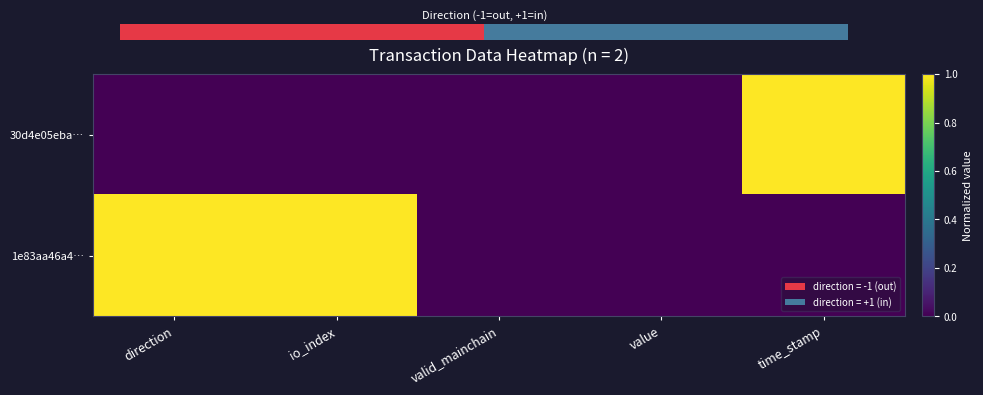

What is the maximum value for 30d4e05eba…?

1